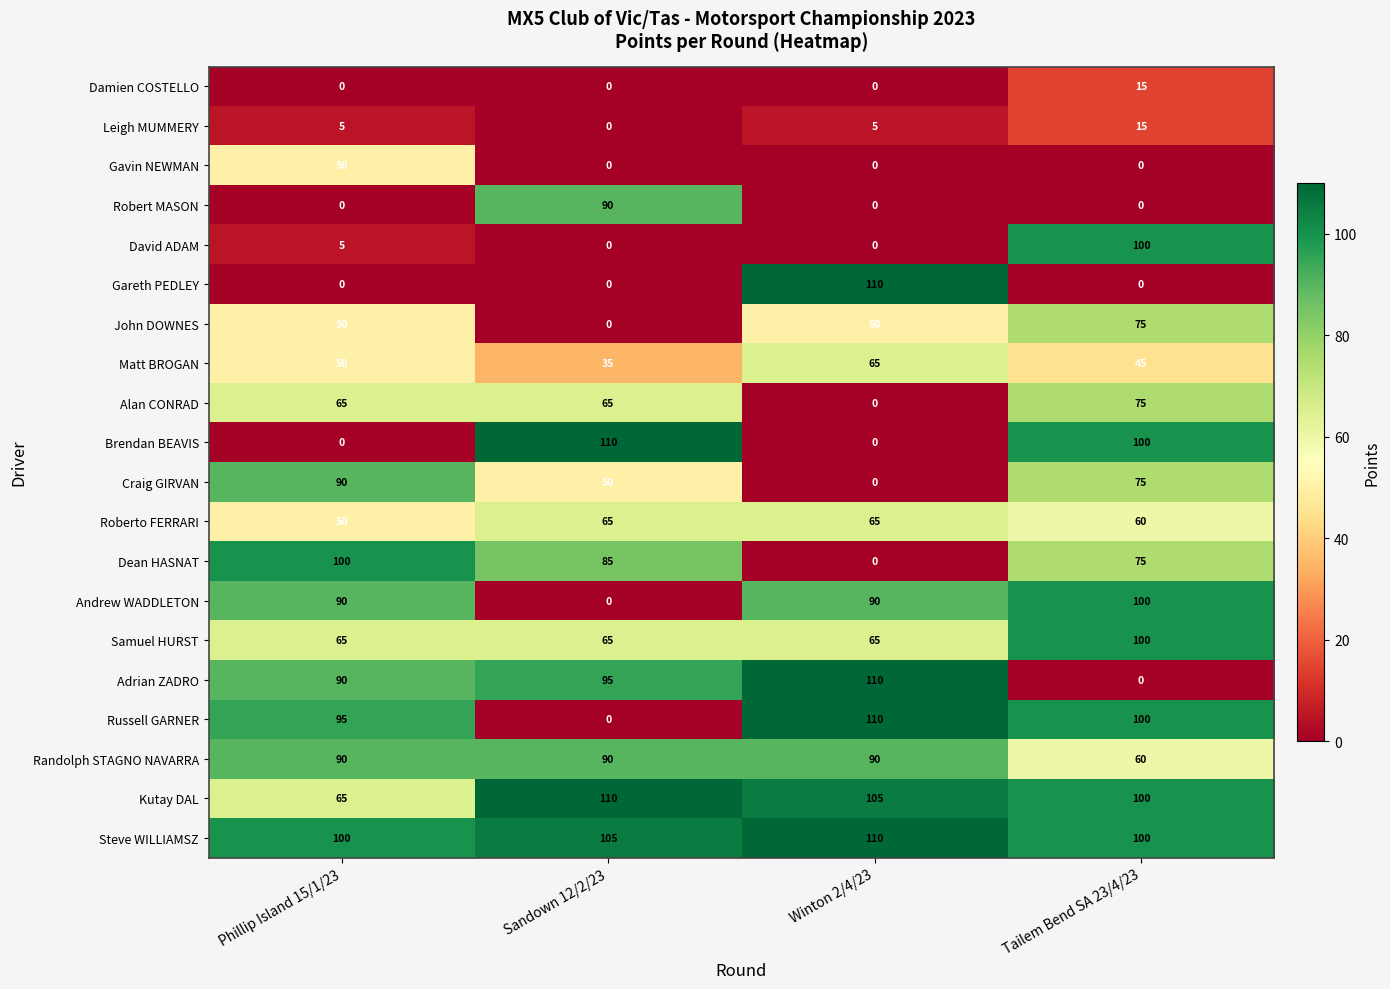

The value of Adrian ZADRO at Phillip Island 15/1/23 is 125. True or false?

False